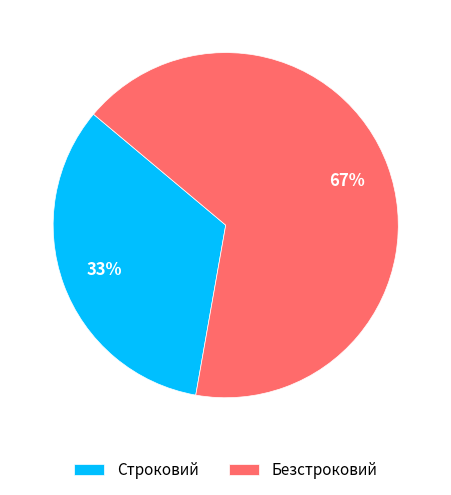

To the nearest percent, what is the combined percentage of Безстроковий and Строковий?

100%